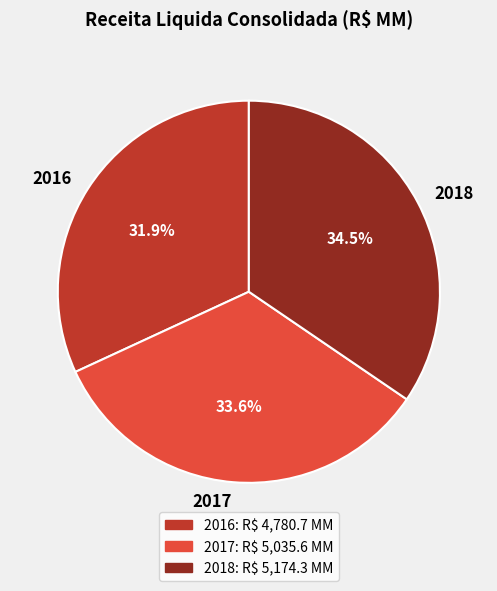

To the nearest percent, what is the difference between the largest and smallest slice percentages?

3%